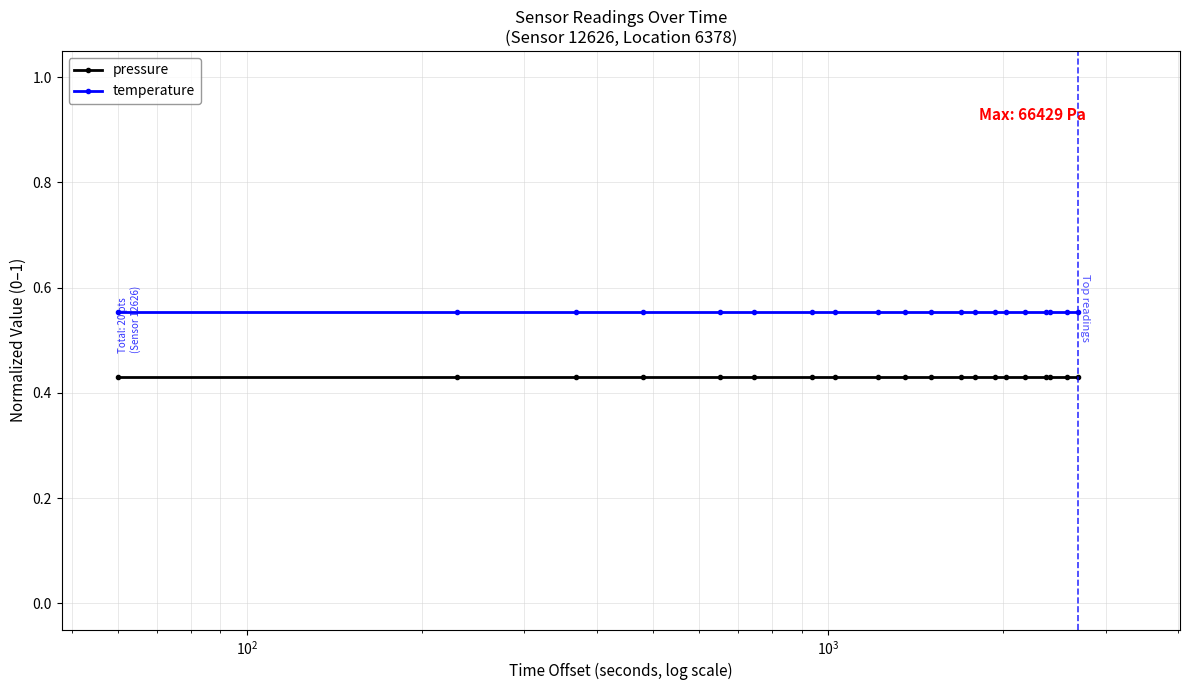

Which series has the largest total across all categories?

temperature